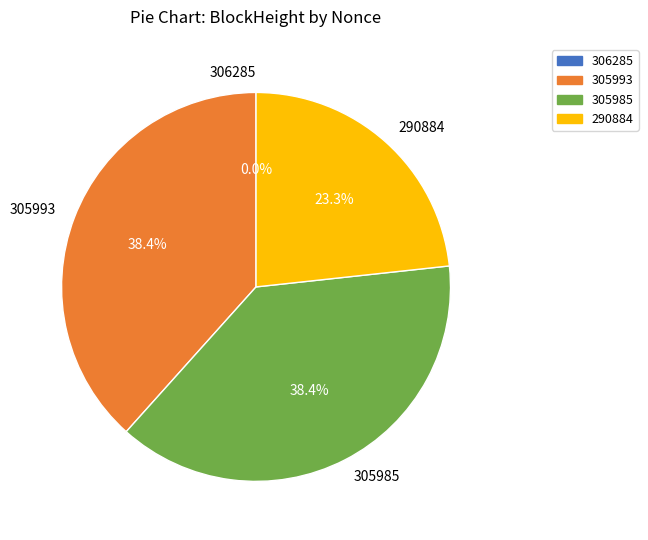

To the nearest percent, what is the average slice percentage?

25%